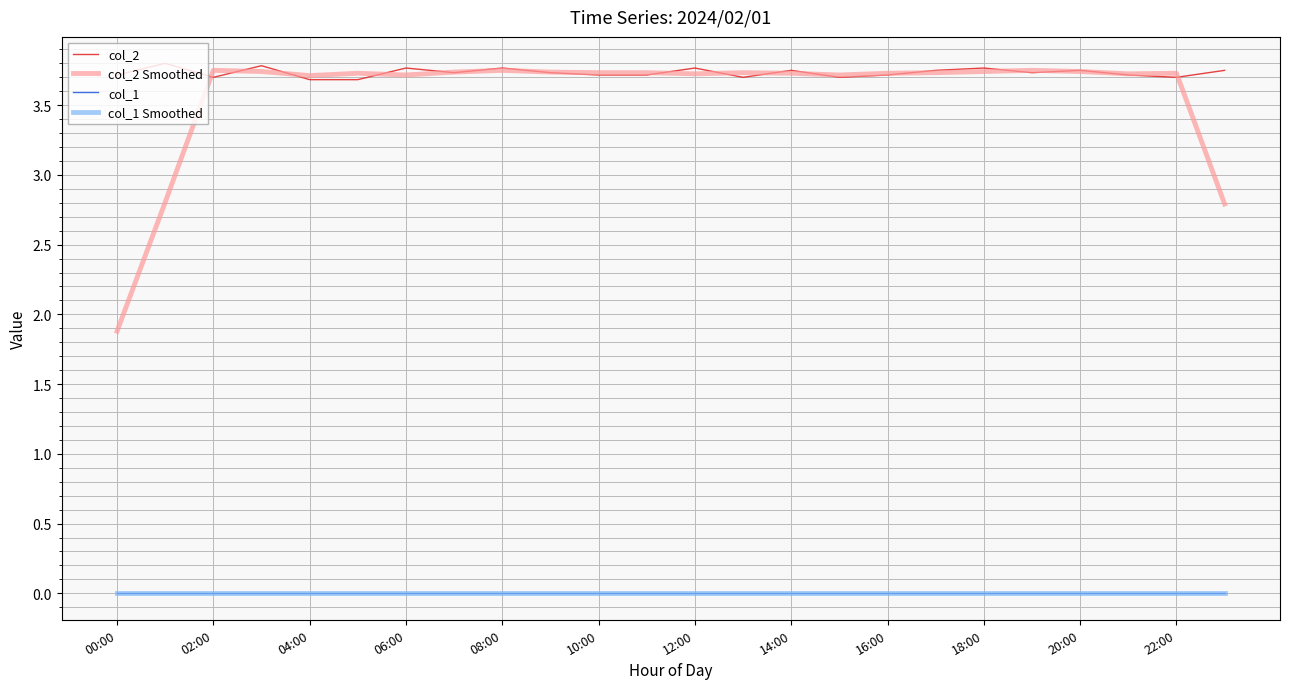

How many interior local valleys does the col_2 series have?

7